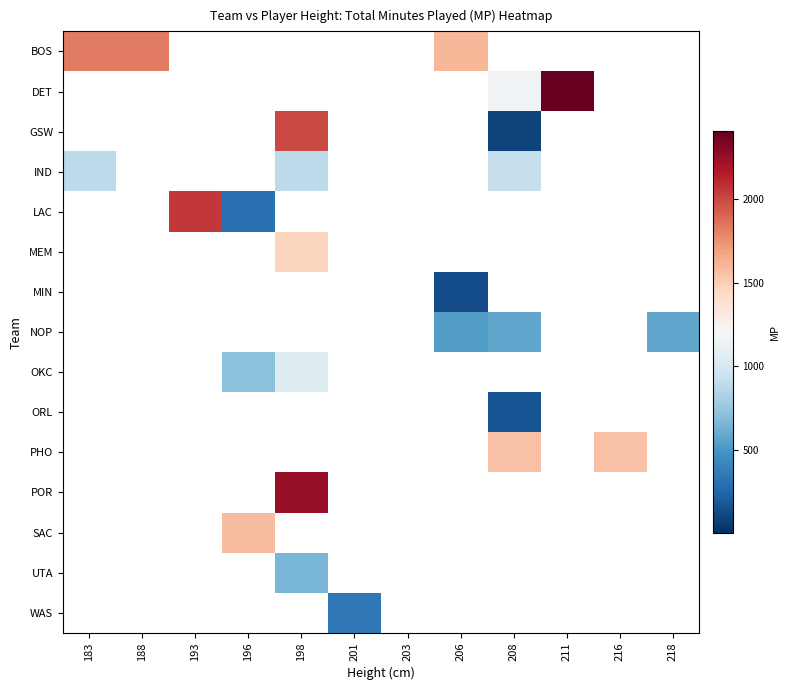

Which label corresponds to the largest value in the chart?

211